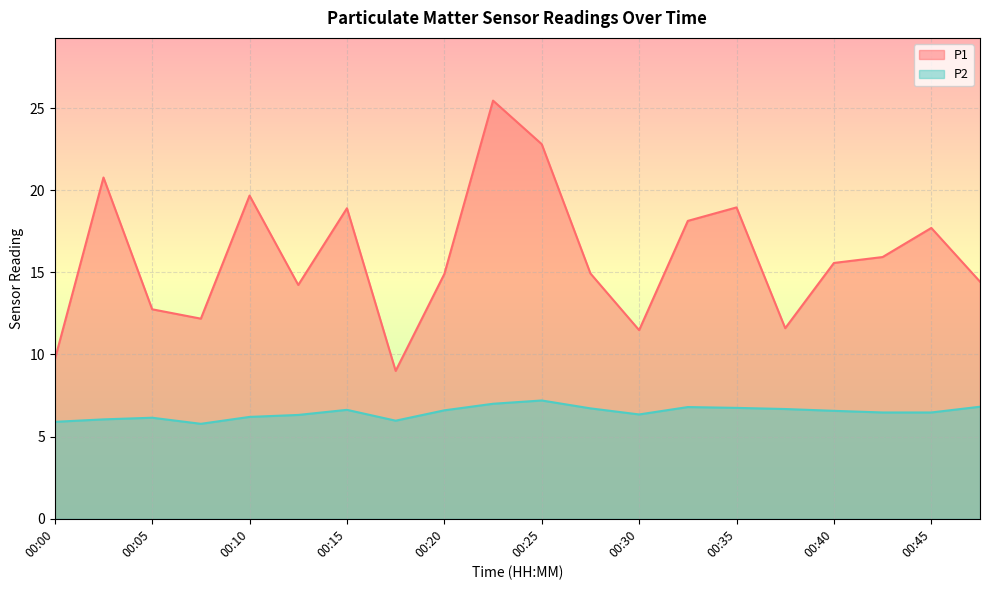

True or false: P1 and P2 cross at least once.

False